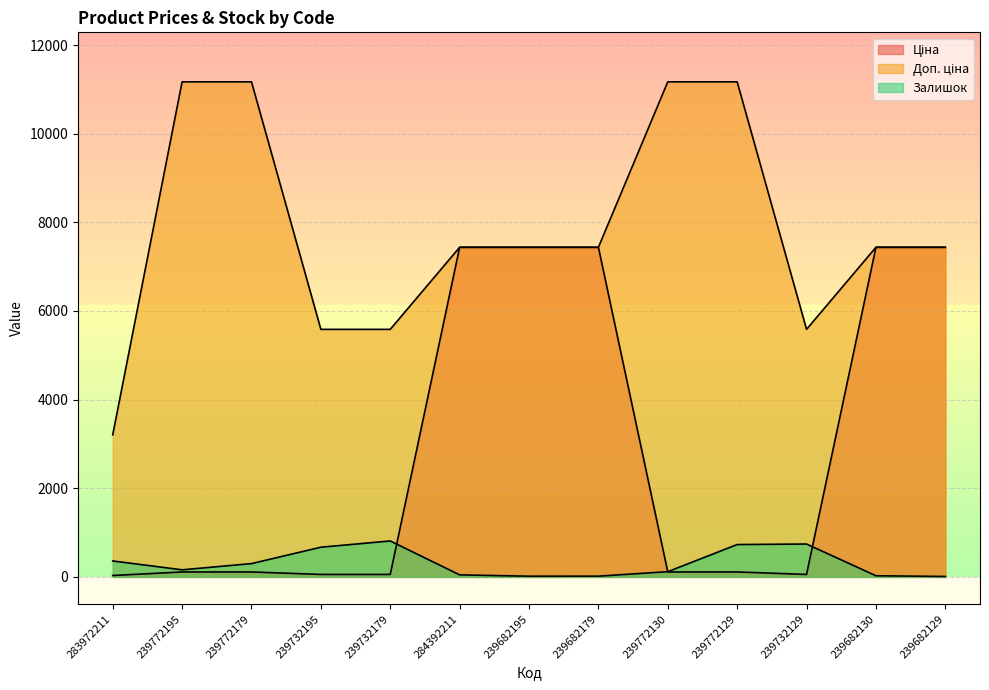

What position from the left is 239772129?

10